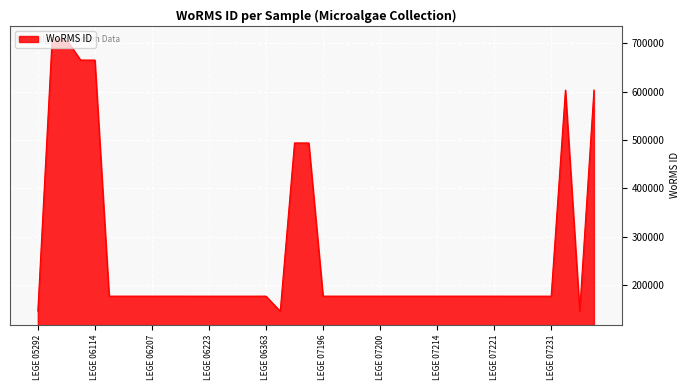

What is the greatest value displayed?

708104